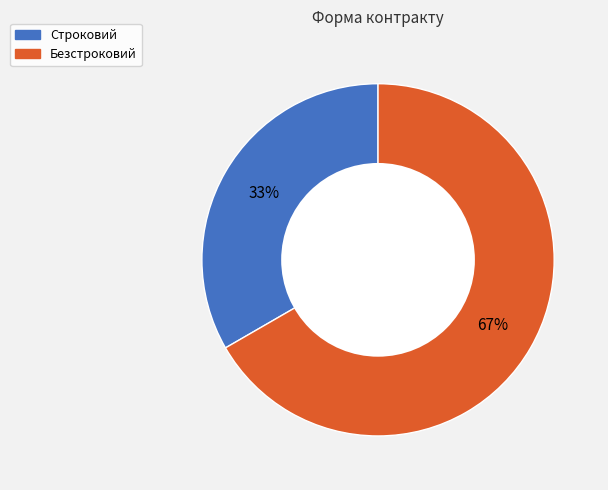

To the nearest percent, what is the combined percentage of Строковий and Безстроковий?

100%